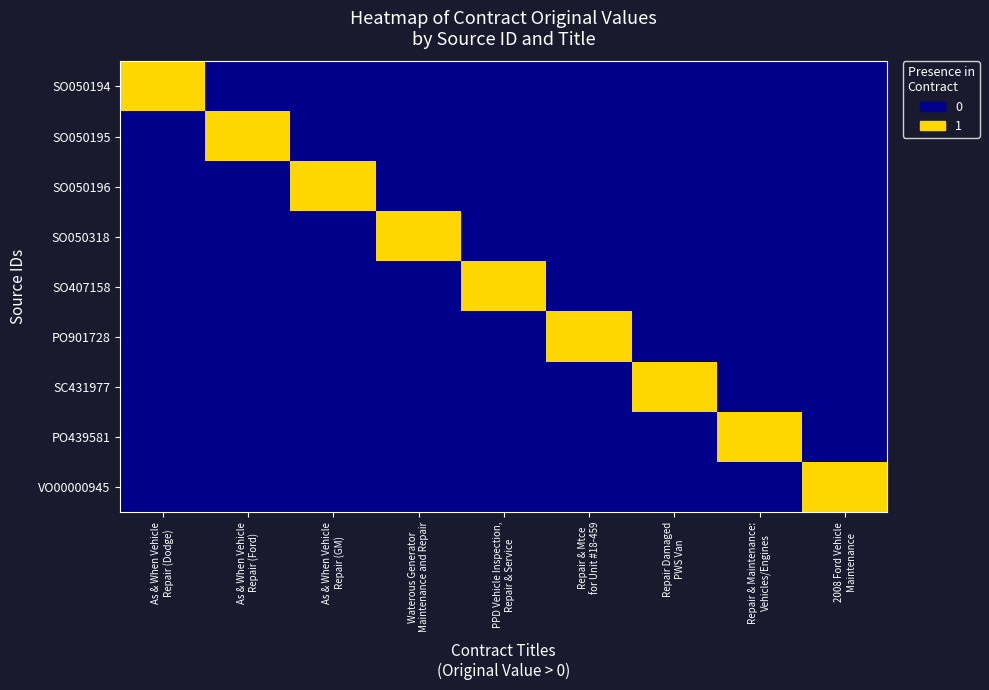

Reading right to left, list all the values displayed in this chart.

SO050194: 2008 Ford Vehicle
Maintenance=0	Repair & Maintenance:
Vehicles/Engines=0	Repair Damaged
PWS Van=0	Repair & Mtce
for Unit #18-459=0	PPD Vehicle Inspection,
Repair & Service=0	Waterous Generator
Maintenance and Repair=0	As & When Vehicle
Repair (GM)=0	As & When Vehicle
Repair (Ford)=0	As & When Vehicle
Repair (Dodge)=1
SO050195: 2008 Ford Vehicle
Maintenance=0	Repair & Maintenance:
Vehicles/Engines=0	Repair Damaged
PWS Van=0	Repair & Mtce
for Unit #18-459=0	PPD Vehicle Inspection,
Repair & Service=0	Waterous Generator
Maintenance and Repair=0	As & When Vehicle
Repair (GM)=0	As & When Vehicle
Repair (Ford)=1	As & When Vehicle
Repair (Dodge)=0
SO050196: 2008 Ford Vehicle
Maintenance=0	Repair & Maintenance:
Vehicles/Engines=0	Repair Damaged
PWS Van=0	Repair & Mtce
for Unit #18-459=0	PPD Vehicle Inspection,
Repair & Service=0	Waterous Generator
Maintenance and Repair=0	As & When Vehicle
Repair (GM)=1	As & When Vehicle
Repair (Ford)=0	As & When Vehicle
Repair (Dodge)=0
SO050318: 2008 Ford Vehicle
Maintenance=0	Repair & Maintenance:
Vehicles/Engines=0	Repair Damaged
PWS Van=0	Repair & Mtce
for Unit #18-459=0	PPD Vehicle Inspection,
Repair & Service=0	Waterous Generator
Maintenance and Repair=1	As & When Vehicle
Repair (GM)=0	As & When Vehicle
Repair (Ford)=0	As & When Vehicle
Repair (Dodge)=0
SO407158: 2008 Ford Vehicle
Maintenance=0	Repair & Maintenance:
Vehicles/Engines=0	Repair Damaged
PWS Van=0	Repair & Mtce
for Unit #18-459=0	PPD Vehicle Inspection,
Repair & Service=1	Waterous Generator
Maintenance and Repair=0	As & When Vehicle
Repair (GM)=0	As & When Vehicle
Repair (Ford)=0	As & When Vehicle
Repair (Dodge)=0
PO901728: 2008 Ford Vehicle
Maintenance=0	Repair & Maintenance:
Vehicles/Engines=0	Repair Damaged
PWS Van=0	Repair & Mtce
for Unit #18-459=1	PPD Vehicle Inspection,
Repair & Service=0	Waterous Generator
Maintenance and Repair=0	As & When Vehicle
Repair (GM)=0	As & When Vehicle
Repair (Ford)=0	As & When Vehicle
Repair (Dodge)=0
SC431977: 2008 Ford Vehicle
Maintenance=0	Repair & Maintenance:
Vehicles/Engines=0	Repair Damaged
PWS Van=1	Repair & Mtce
for Unit #18-459=0	PPD Vehicle Inspection,
Repair & Service=0	Waterous Generator
Maintenance and Repair=0	As & When Vehicle
Repair (GM)=0	As & When Vehicle
Repair (Ford)=0	As & When Vehicle
Repair (Dodge)=0
PO439581: 2008 Ford Vehicle
Maintenance=0	Repair & Maintenance:
Vehicles/Engines=1	Repair Damaged
PWS Van=0	Repair & Mtce
for Unit #18-459=0	PPD Vehicle Inspection,
Repair & Service=0	Waterous Generator
Maintenance and Repair=0	As & When Vehicle
Repair (GM)=0	As & When Vehicle
Repair (Ford)=0	As & When Vehicle
Repair (Dodge)=0
VO00000945: 2008 Ford Vehicle
Maintenance=1	Repair & Maintenance:
Vehicles/Engines=0	Repair Damaged
PWS Van=0	Repair & Mtce
for Unit #18-459=0	PPD Vehicle Inspection,
Repair & Service=0	Waterous Generator
Maintenance and Repair=0	As & When Vehicle
Repair (GM)=0	As & When Vehicle
Repair (Ford)=0	As & When Vehicle
Repair (Dodge)=0